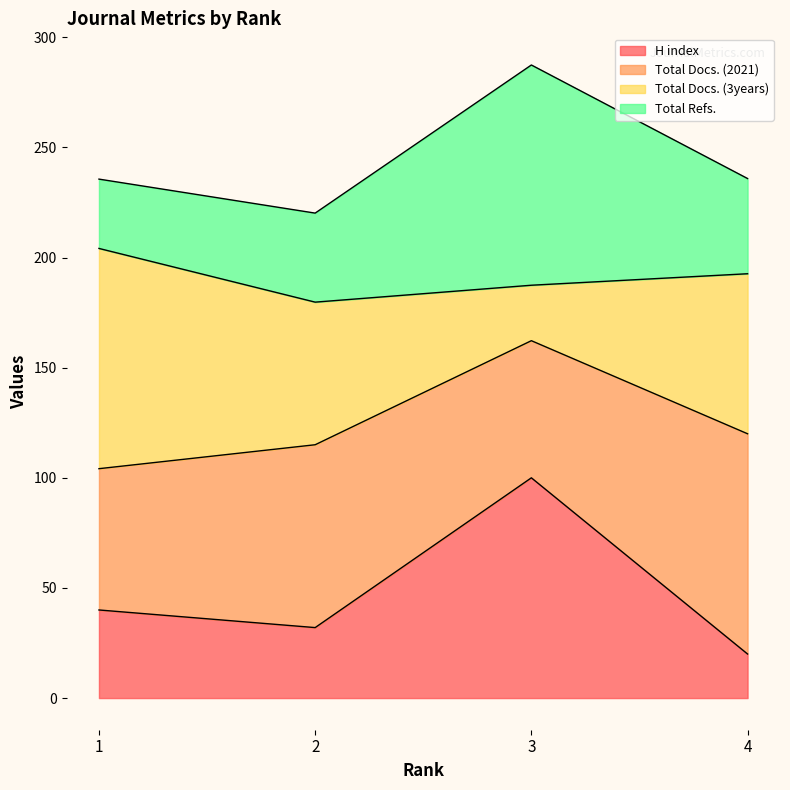

What is the highest value of the H index series?

100.0